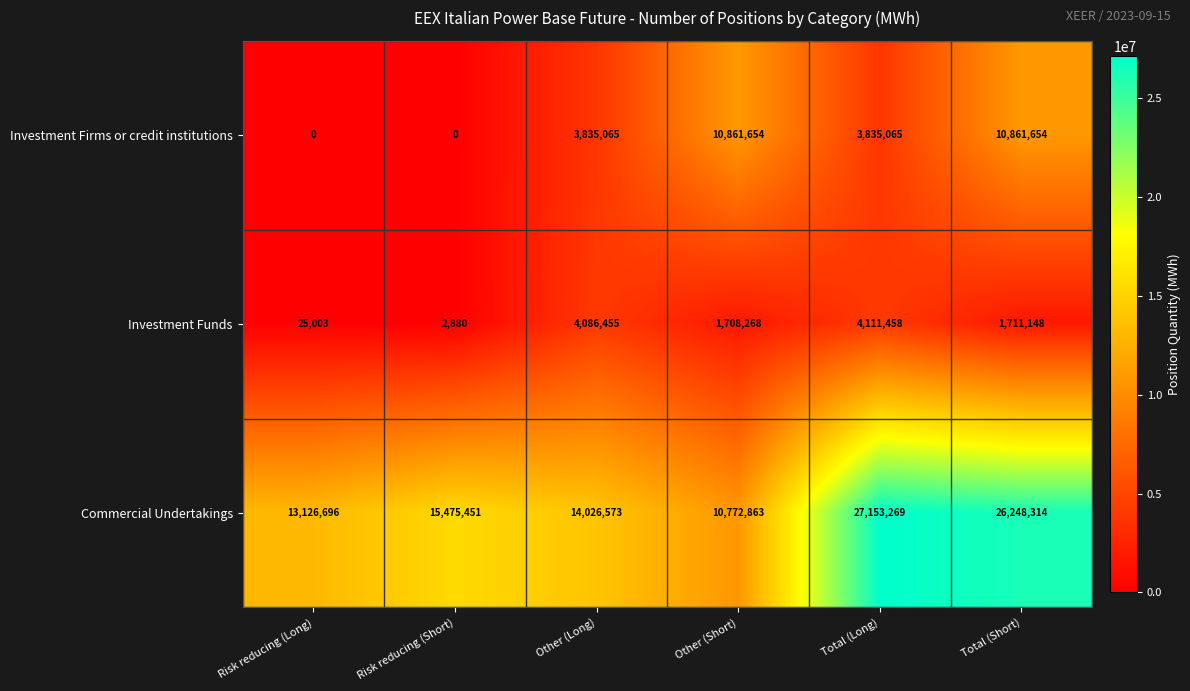

How many data points does each series have?

6